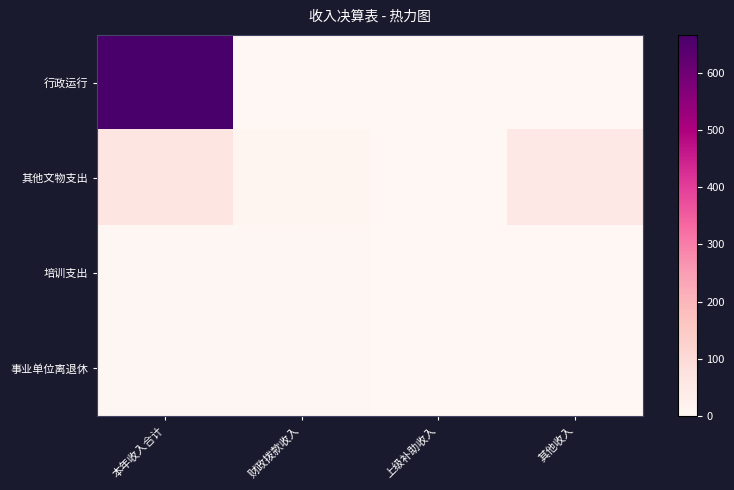

Reading right to left, transcribe all the data shown in this chart.

行政运行: 其他收入=0.0	上级补助收入=0.0	财政拨款收入=0.0	本年收入合计=666.3
其他文物支出: 其他收入=53.3	上级补助收入=0.0	财政拨款收入=11.3	本年收入合计=64.6
培训支出: 其他收入=0.0	上级补助收入=0.0	财政拨款收入=3.9	本年收入合计=3.9
事业单位离退休: 其他收入=0.0	上级补助收入=0.0	财政拨款收入=3.8	本年收入合计=3.8